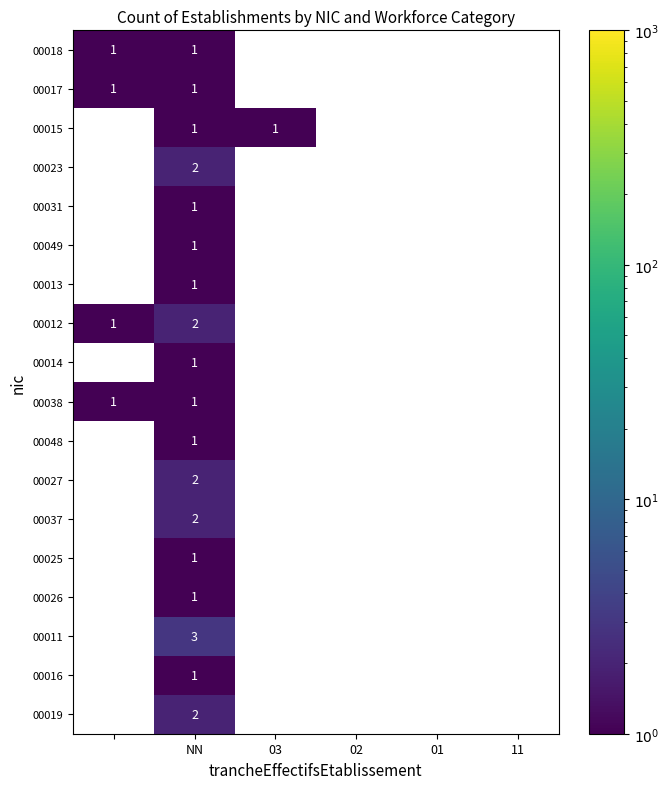

The 00027 series shows 1 at NN. True or false?

False